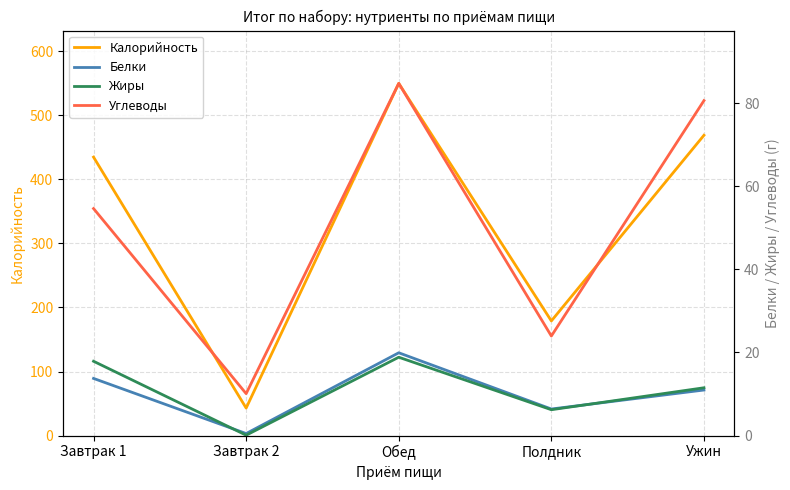

Does the chart have visible grid lines?

Yes